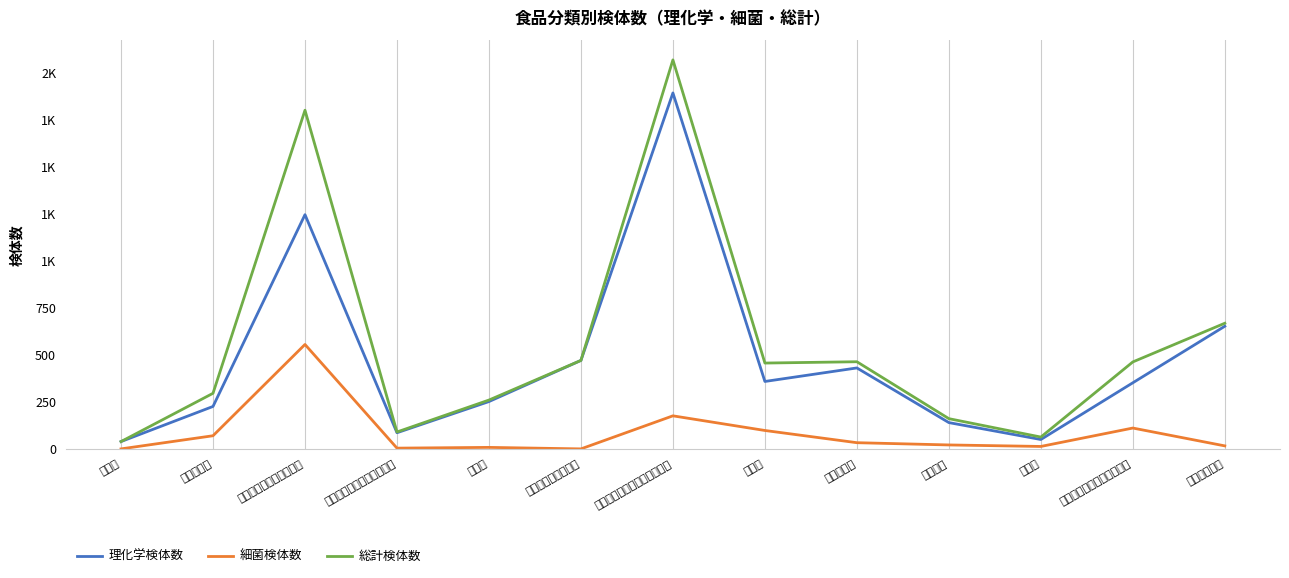

At which category does the chart reach its peak across all series?

野菜類･果物及びその加工品